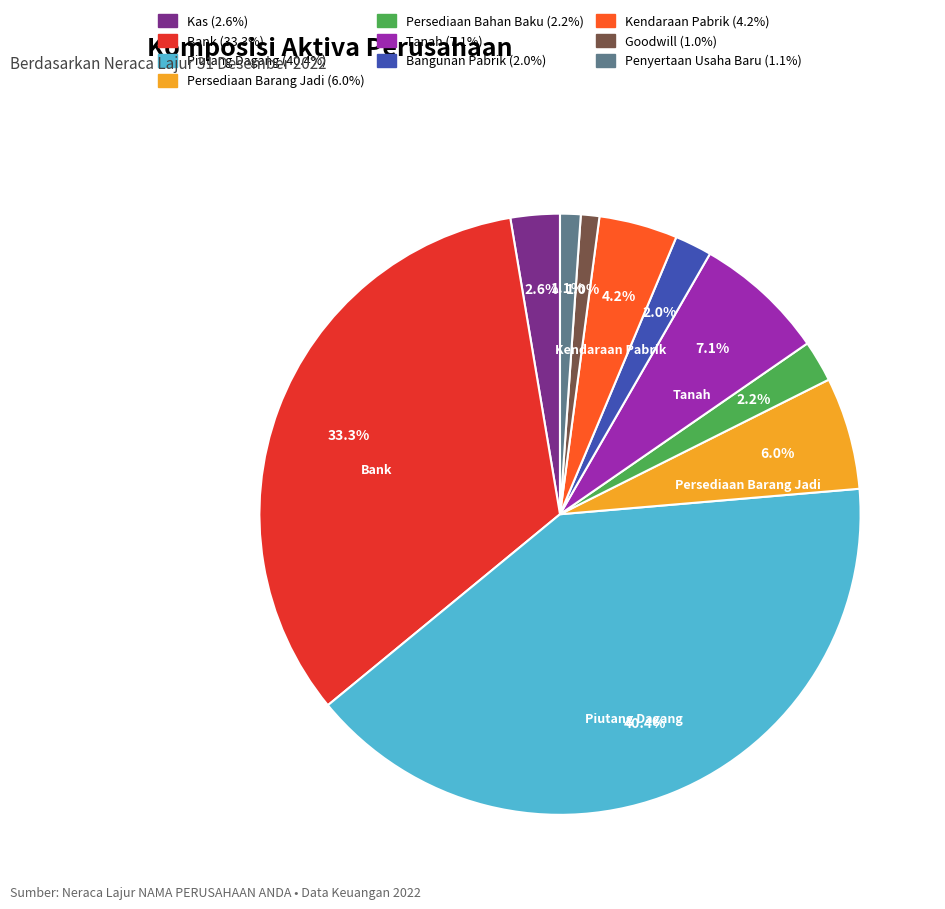

Is there a majority slice in this chart?

No